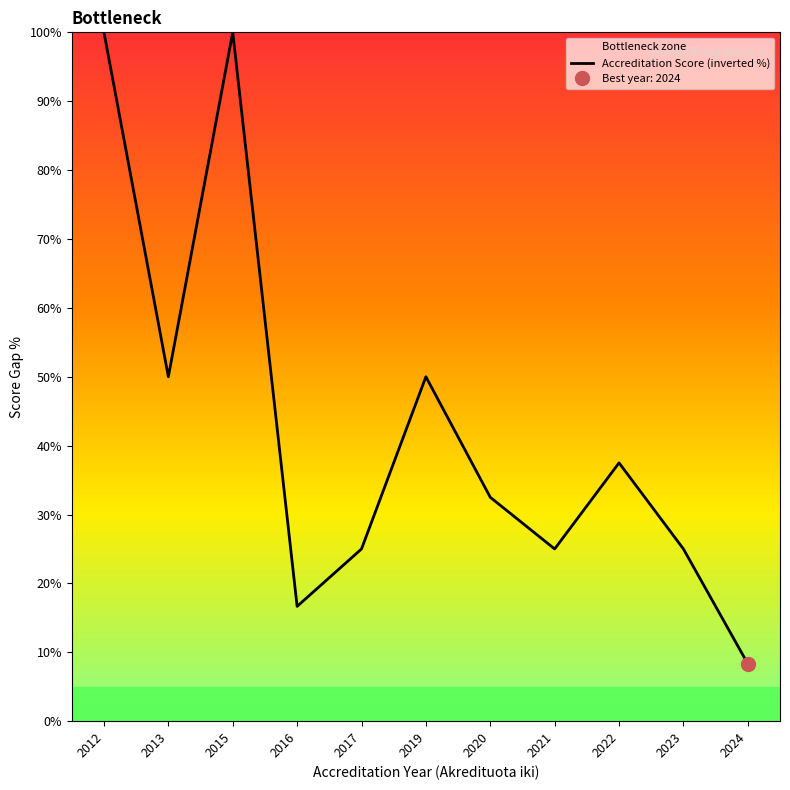

List the labels in order of value, smallest first.

2024, 2016, 2017, 2021, 2023, 2020, 2022, 2013, 2019, 2012, 2015